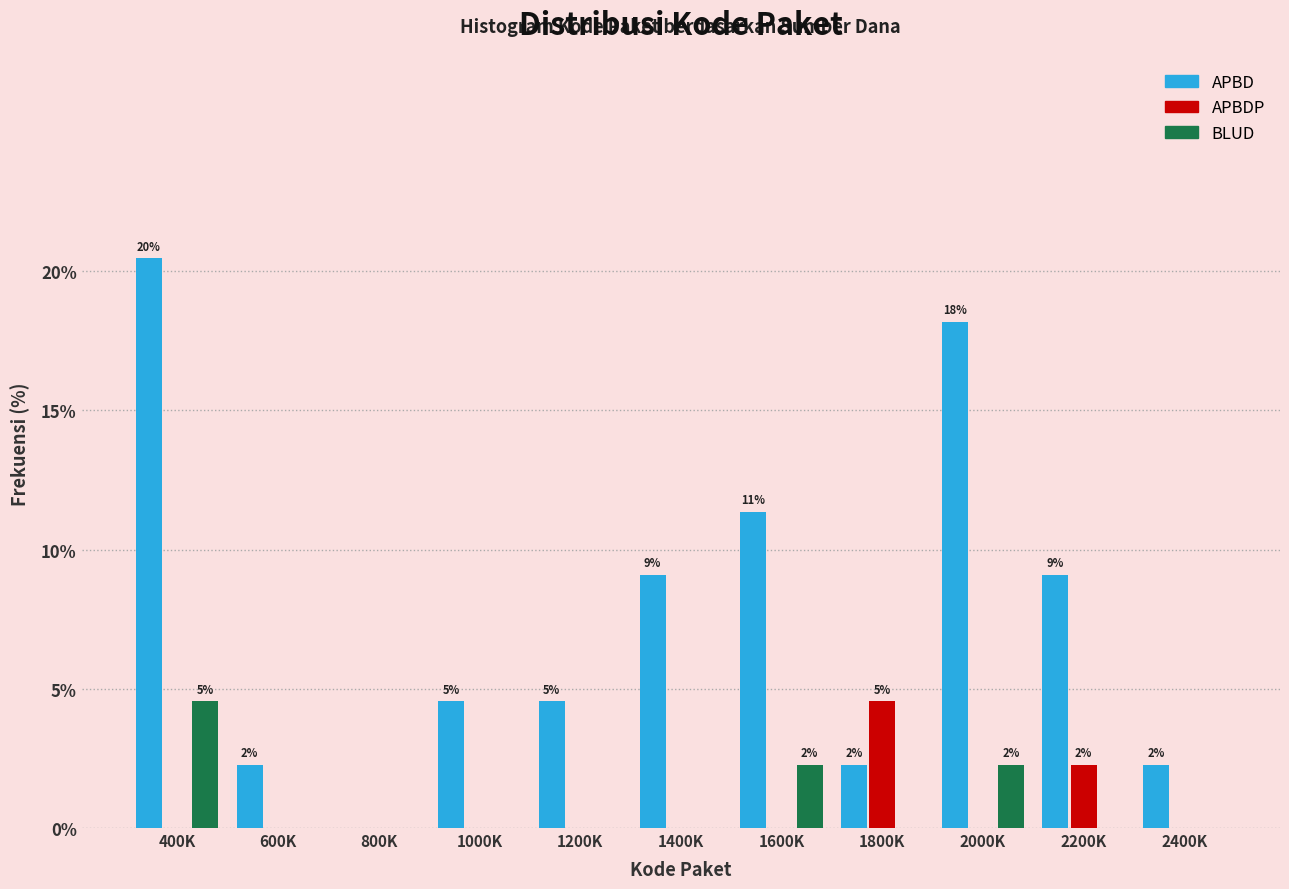

What is the sum of the BLUD values at 400K and 2200K?

4.5